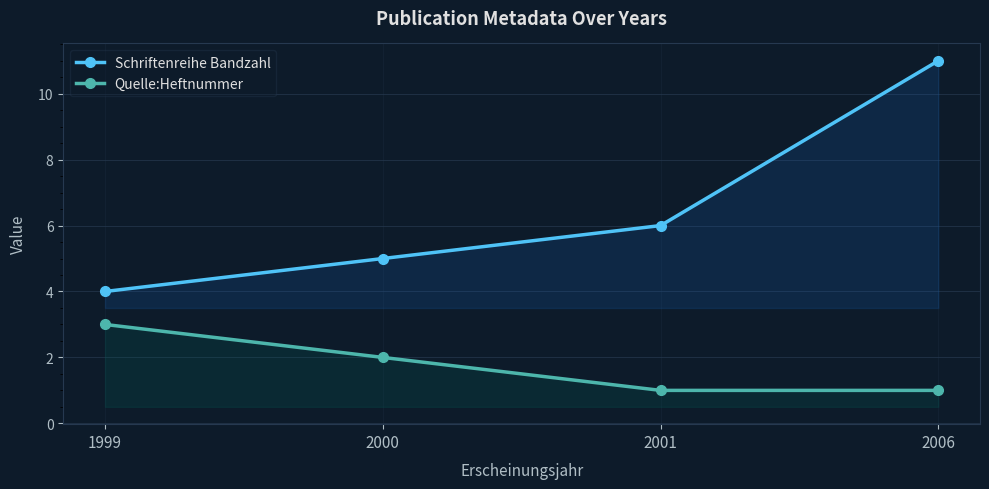

What is the minimum value shown in the chart?

1